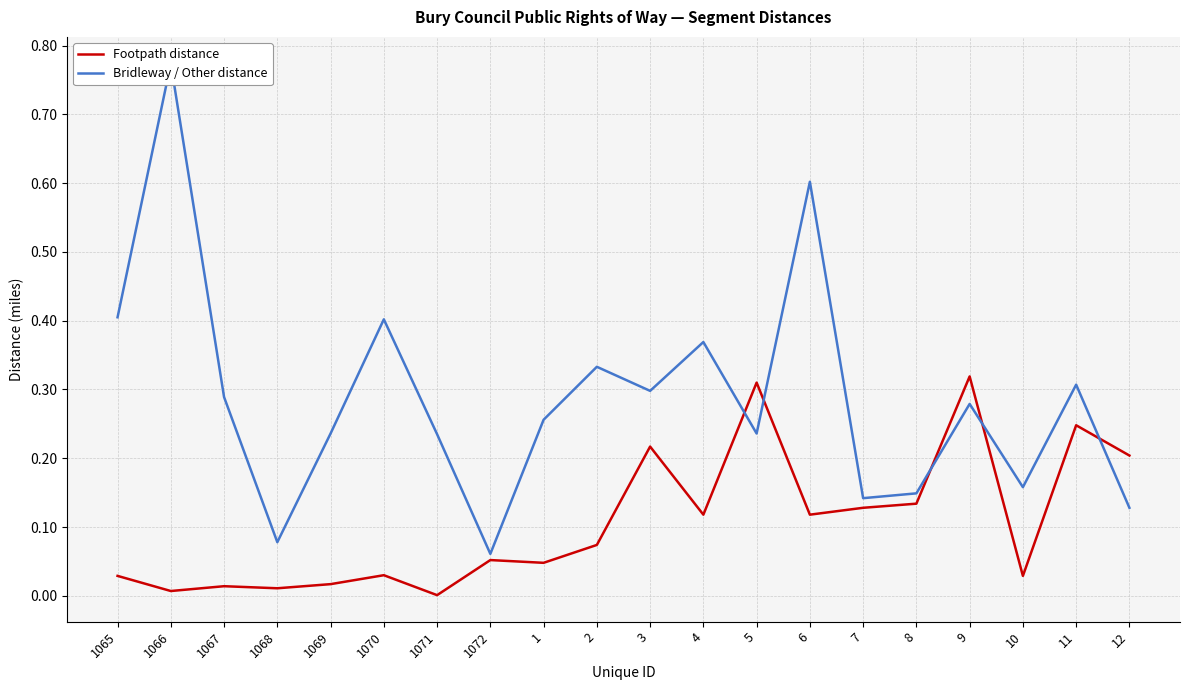

Does the chart display data point markers on the line(s)?

No